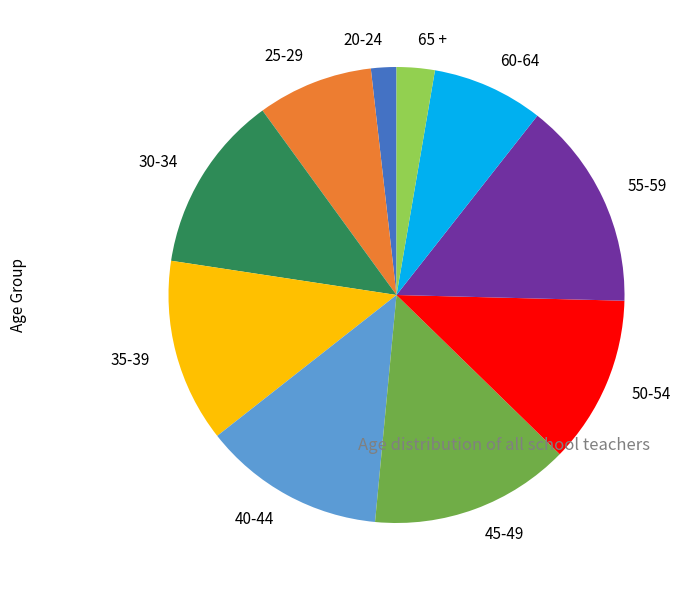

How many segments does this pie chart have?

10